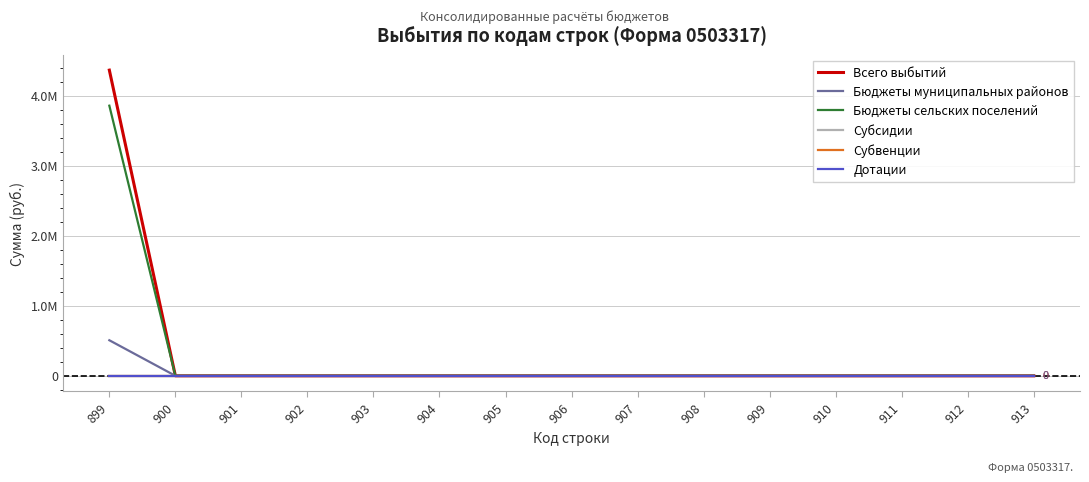

Reading right to left, transcribe all the data shown in this chart.

Всего выбытий: 0.0	0.0	0.0	0.0	0.0	0.0	0.0	0.0	0.0	0.0	0.0	0.0	0.0	0.0	4362569.3
Бюджеты муниципальных районов: 0.0	0.0	0.0	0.0	0.0	0.0	0.0	0.0	0.0	0.0	0.0	0.0	0.0	0.0	507287.3
Бюджеты сельских поселений: 0.0	0.0	0.0	0.0	0.0	0.0	0.0	0.0	0.0	0.0	0.0	0.0	0.0	0.0	3855282.0
Субсидии: 0.0	0.0	0.0	0.0	0.0	0.0	0.0	0.0	0.0	0.0	0.0	0.0	0.0	0.0	0.0
Субвенции: 0.0	0.0	0.0	0.0	0.0	0.0	0.0	0.0	0.0	0.0	0.0	0.0	0.0	0.0	0.0
Дотации: 0.0	0.0	0.0	0.0	0.0	0.0	0.0	0.0	0.0	0.0	0.0	0.0	0.0	0.0	0.0